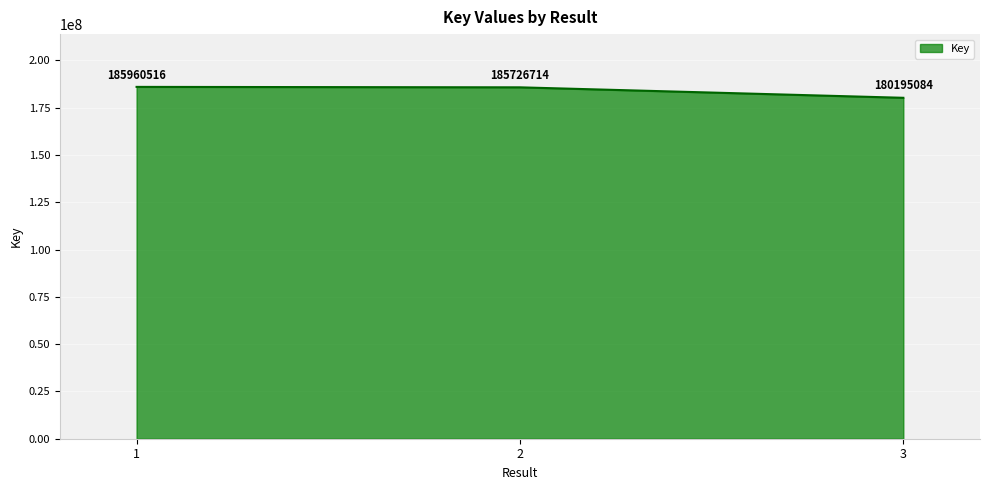

Is it true that the value at 1 is 277238369?

False